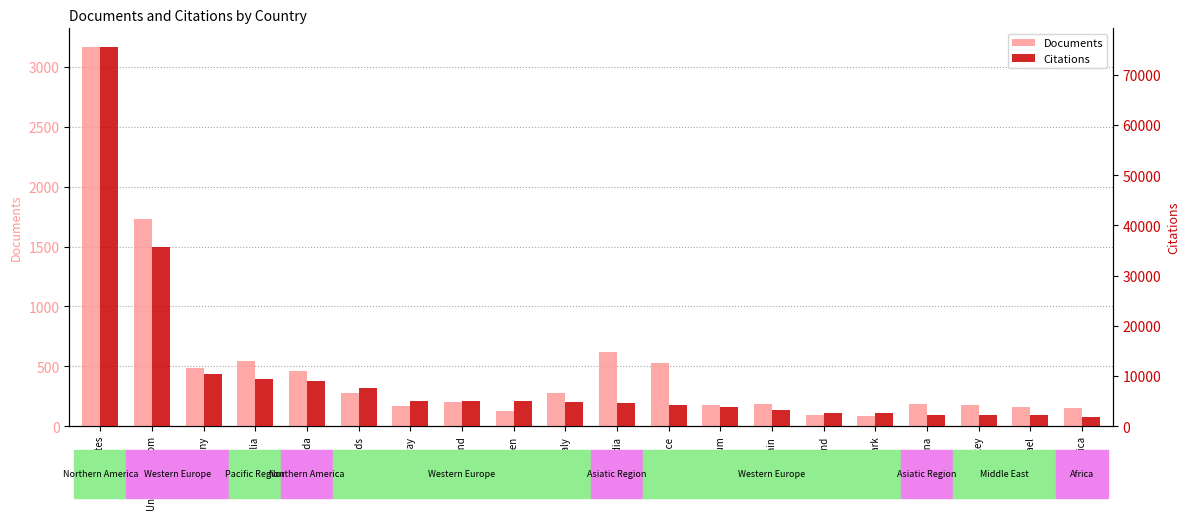

How many values in the Citations series are below 4767?

10